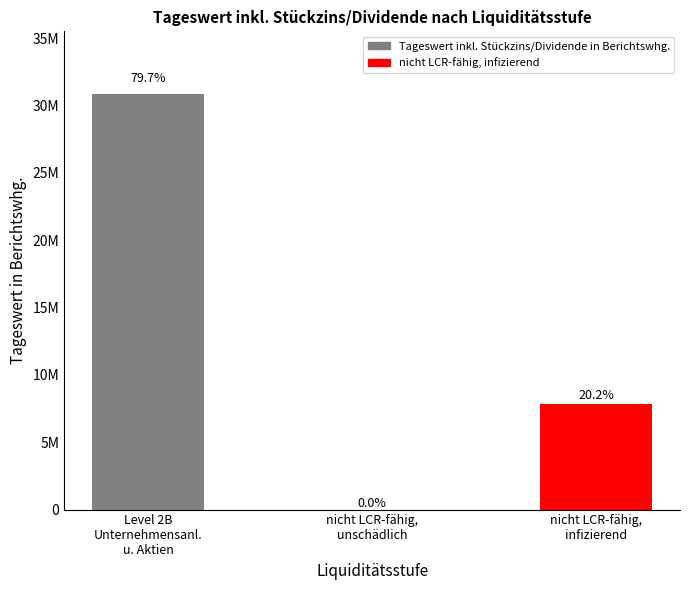

Are the bars horizontal?

No